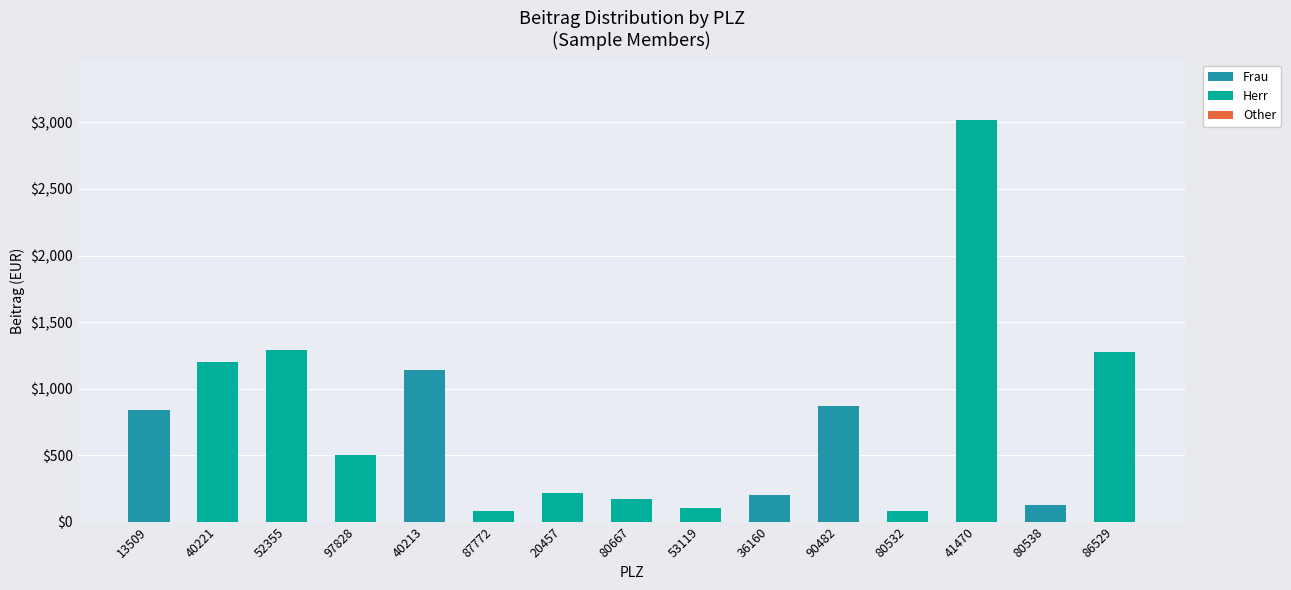

What is the total value across all series at 53119?

99